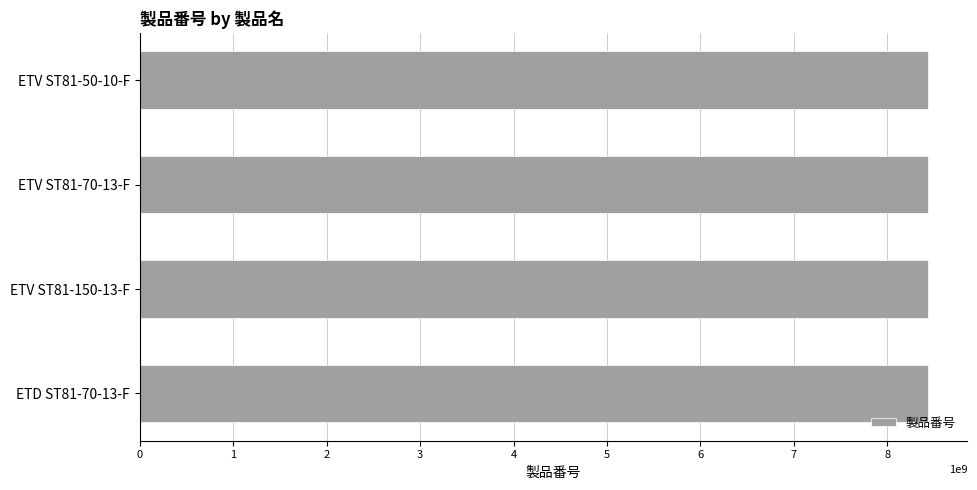

Approximately how many times larger is the value at ETV ST81-50-10-F compared to ETV ST81-150-13-F?

1.0